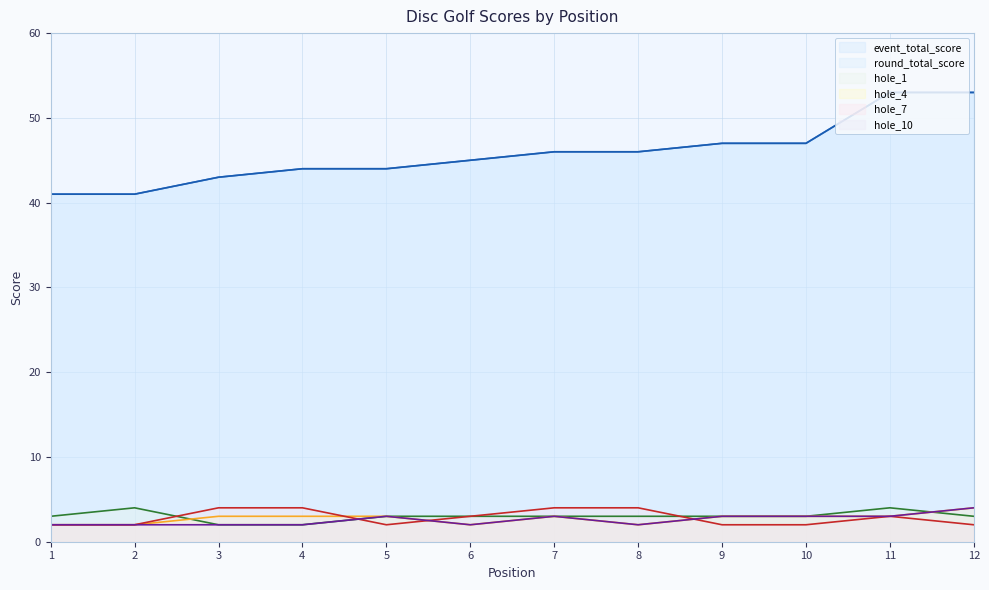

Is it true that hole_4 equals 3 at 4?

True